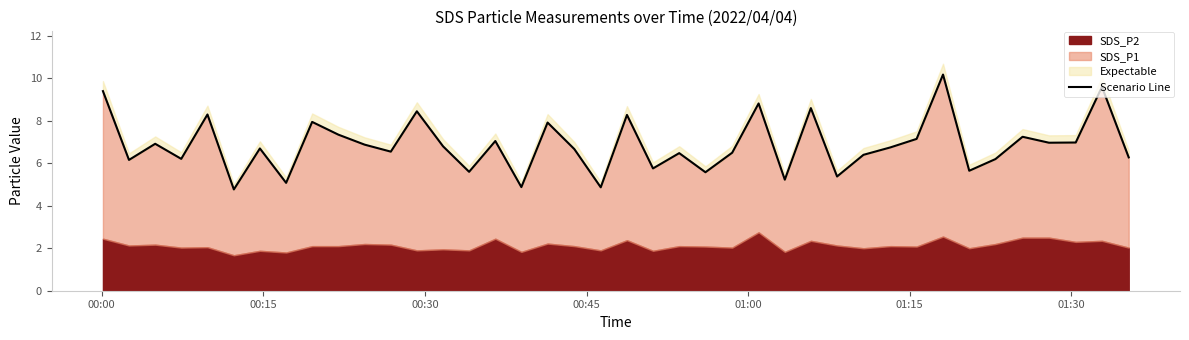

What is the maximum value shown in the chart?

10.2